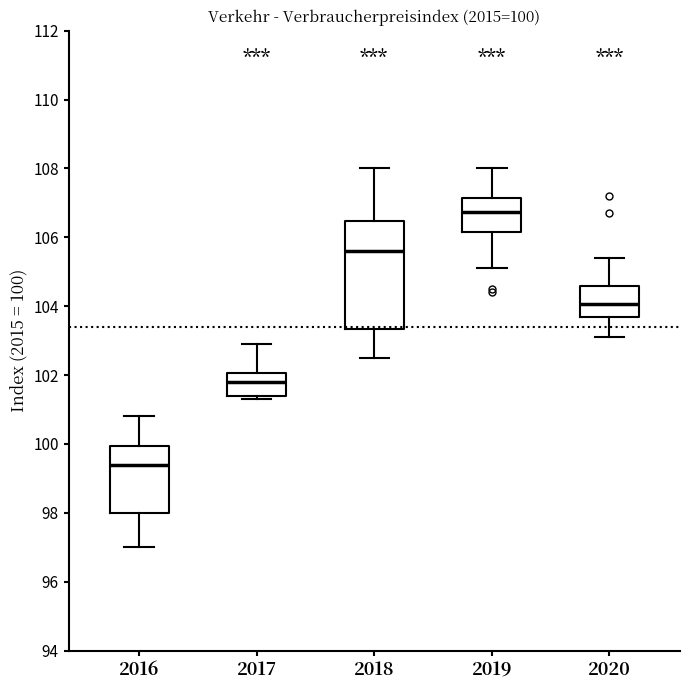

Which box has the highest median line?

2019